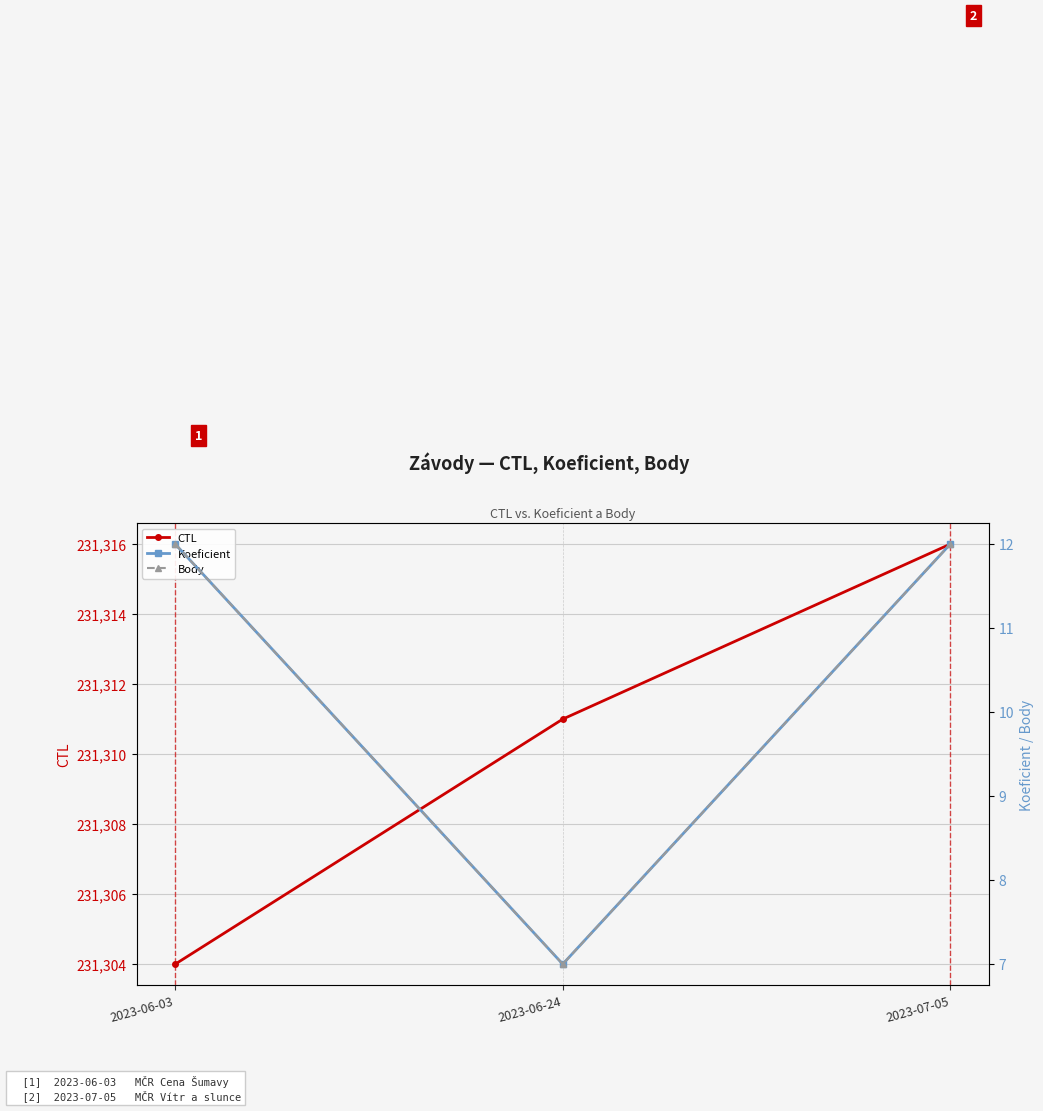

What is the difference between the highest and lowest values at 2023-07-05?

231304